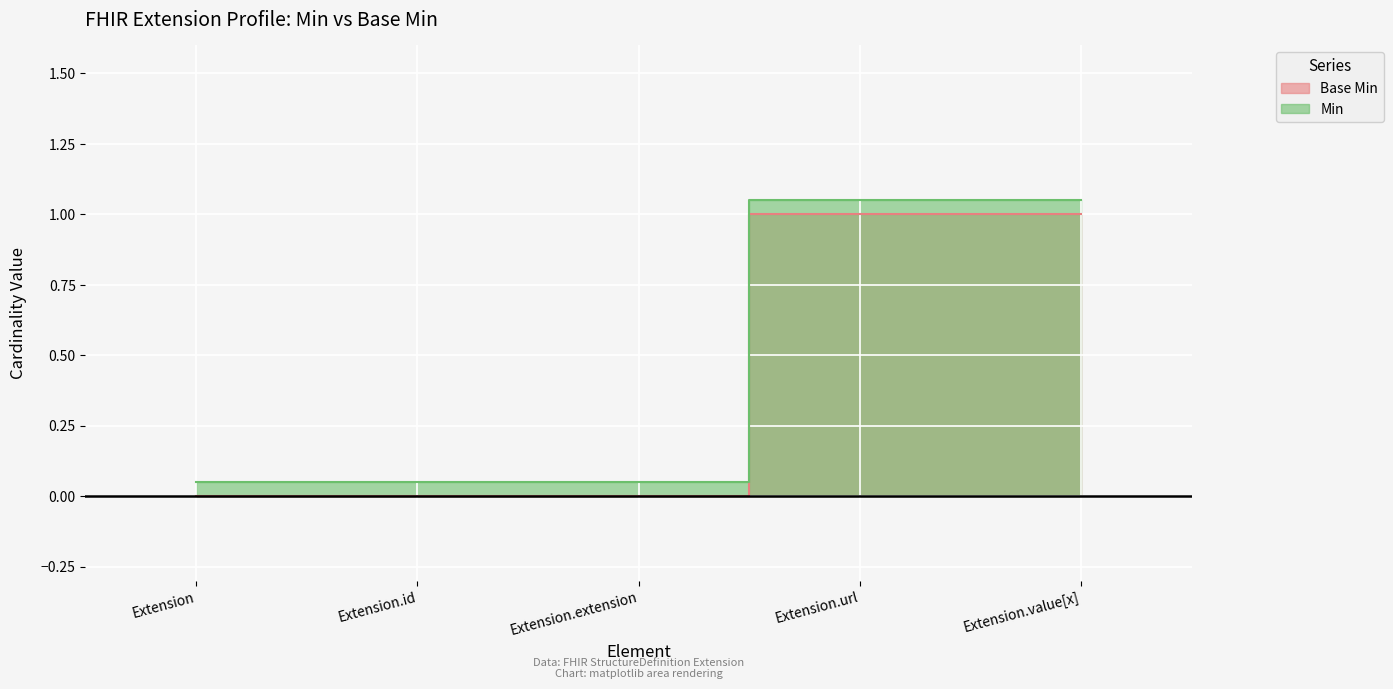

What is the spread (max minus min) of values at Extension.id?

0.1